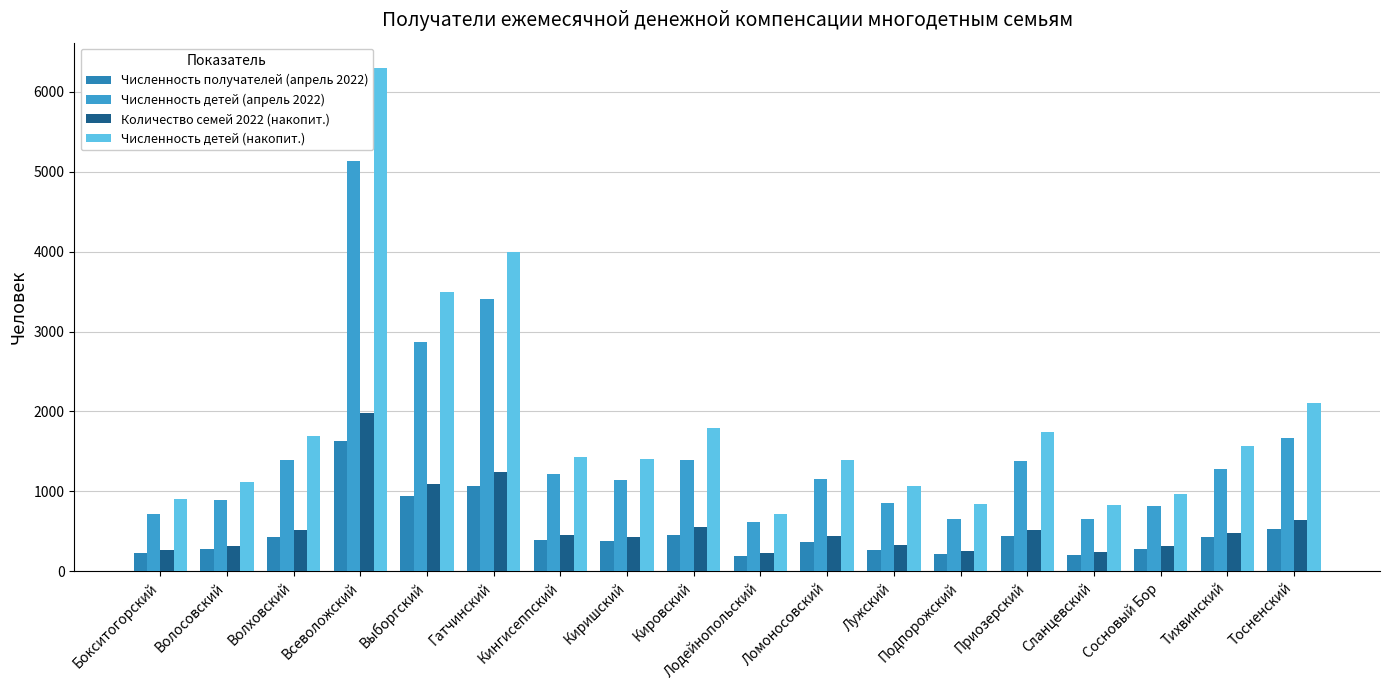

How many data points in Численность детей (апрель 2022) are less than 1212?

9